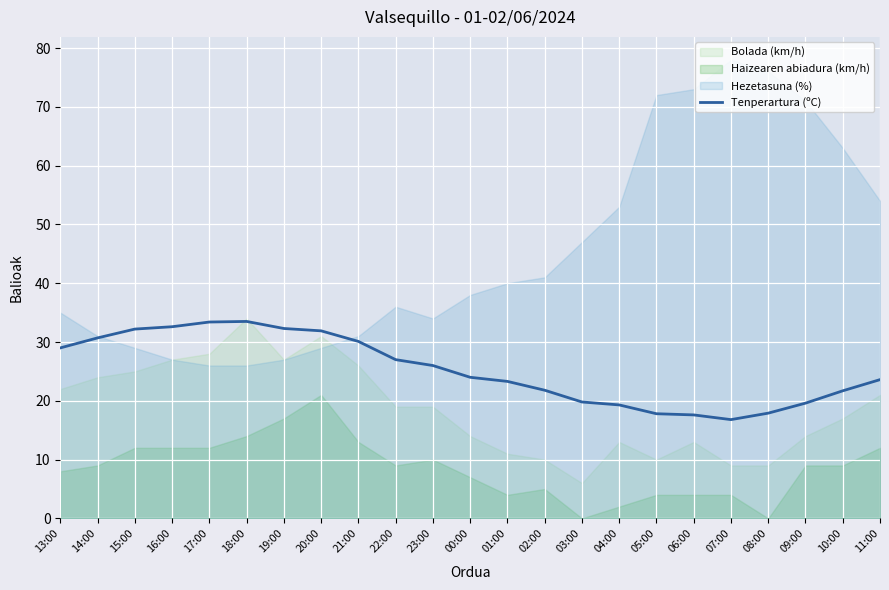

Where is the first local minimum?

07:00